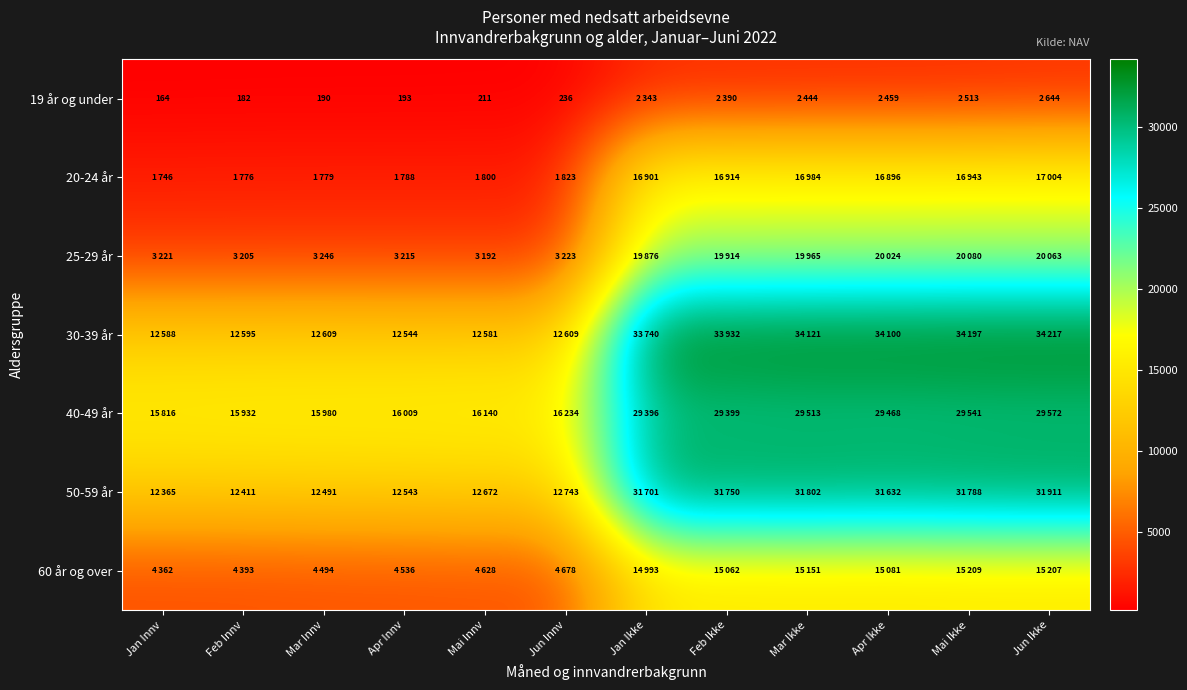

Which series has the largest range (max minus min)?

30-39 år